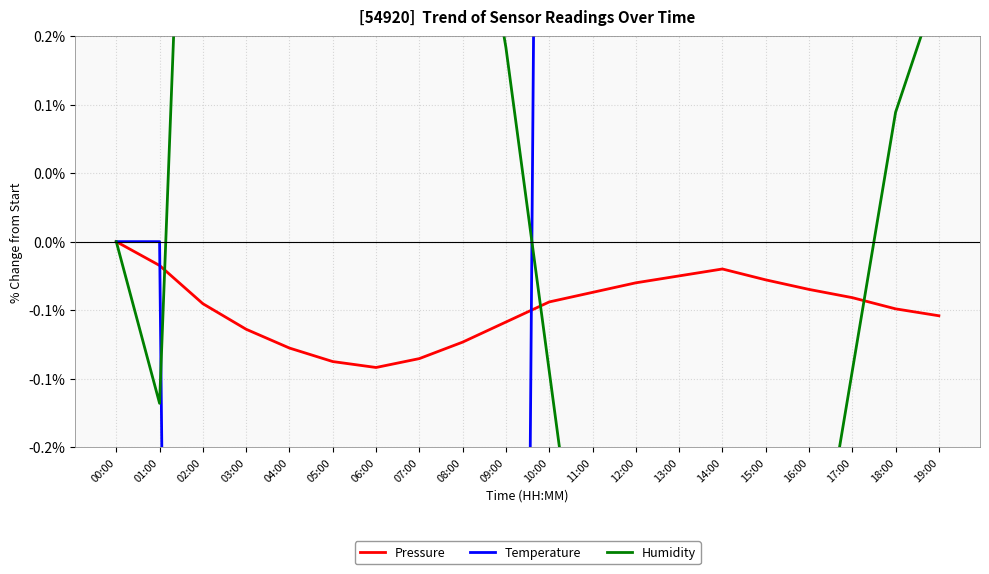

What is the average value of the Temperature series?

0.9